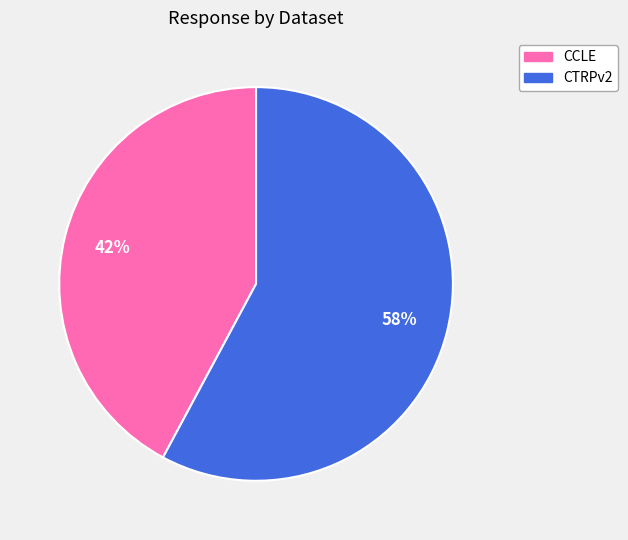

Is the sum of CCLE and CTRPv2 greater than half?

Yes